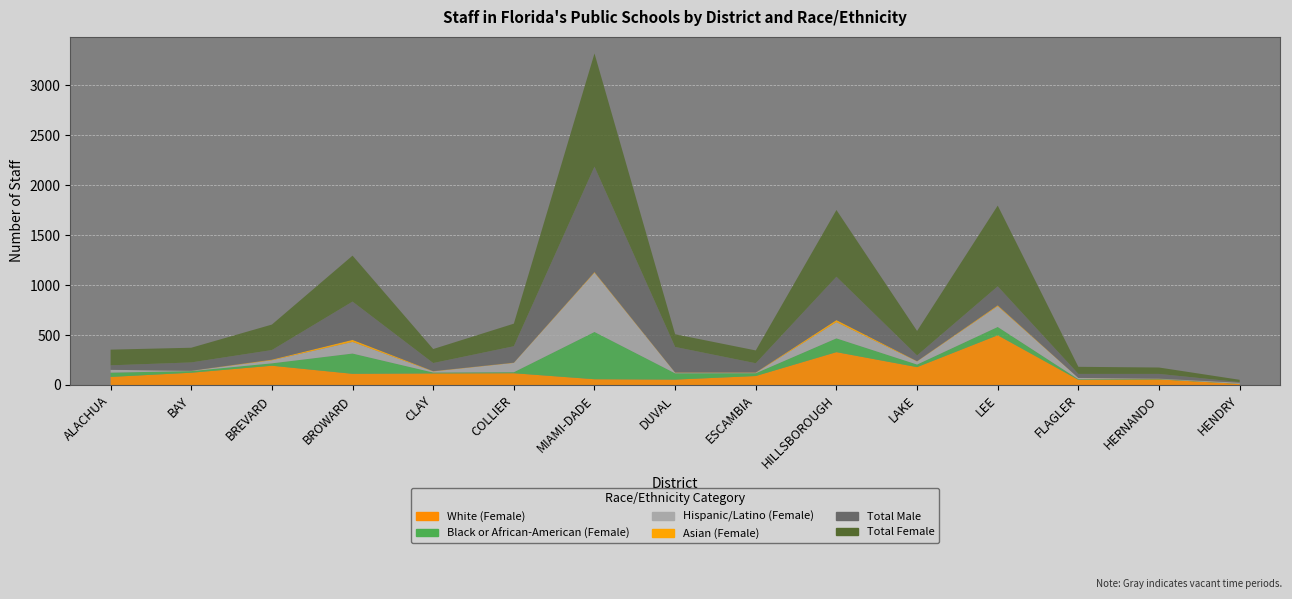

Reading left to right, list all the values displayed in this chart.

White (Female): 81	123	193	112	116	118	58	54	90	329	179	498	52	56	11
Black or African-American (Female): 43	16	24	203	9	10	473	63	28	138	26	83	6	4	2
Hispanic/Latino (Female): 28	3	31	116	11	93	593	6	5	162	31	208	12	3	9
Asian (Female): 0	1	6	21	3	3	7	3	3	21	3	9	1	1	1
Total Male: 45	83	96	383	81	164	1055	255	92	434	57	190	40	47	6
Total Female: 157	147	255	460	140	226	1133	127	128	668	245	808	71	64	23